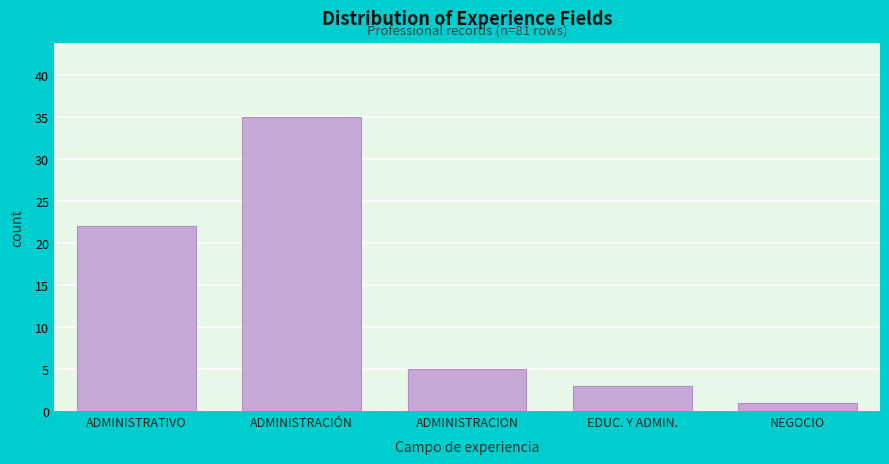

Reading right to left, extract all data points from this chart.

NEGOCIO=1	EDUC. Y ADMIN.=3	ADMINISTRACION=5	ADMINISTRACIÓN=35	ADMINISTRATIVO=22